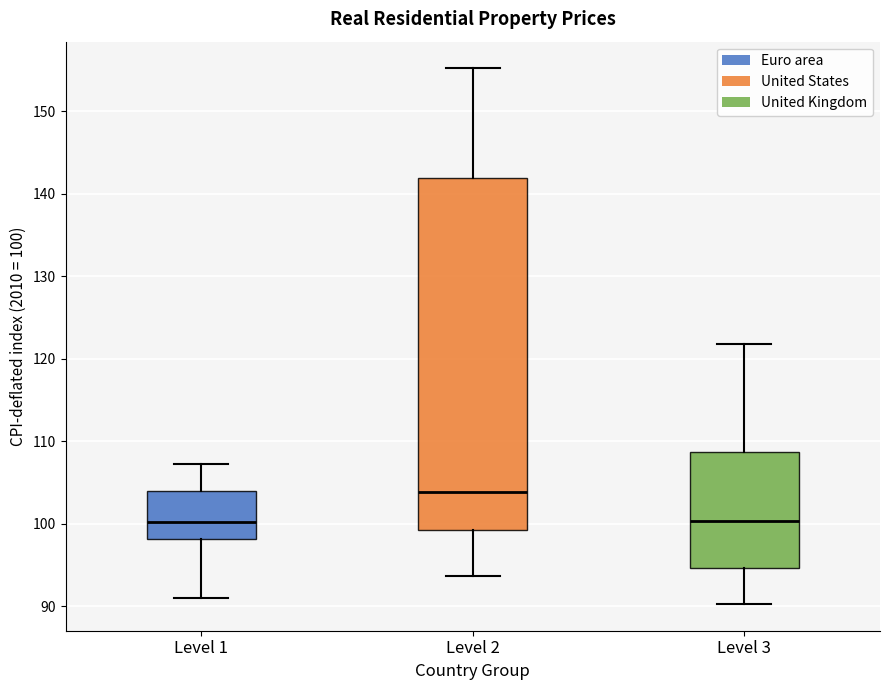

Reading left to right, transcribe this box plot: for each box, give where its median line is, the range the box spans, and where its two whiskers end, as read against the y-axis. The values are not printed on the chart, so give them approximately, as read against the axis.

Level 1: median 100, box 98 to 104, whiskers 91 to 107
Level 2: median 104, box 99 to 142, whiskers 94 to 155
Level 3: median 100, box 95 to 109, whiskers 90 to 122